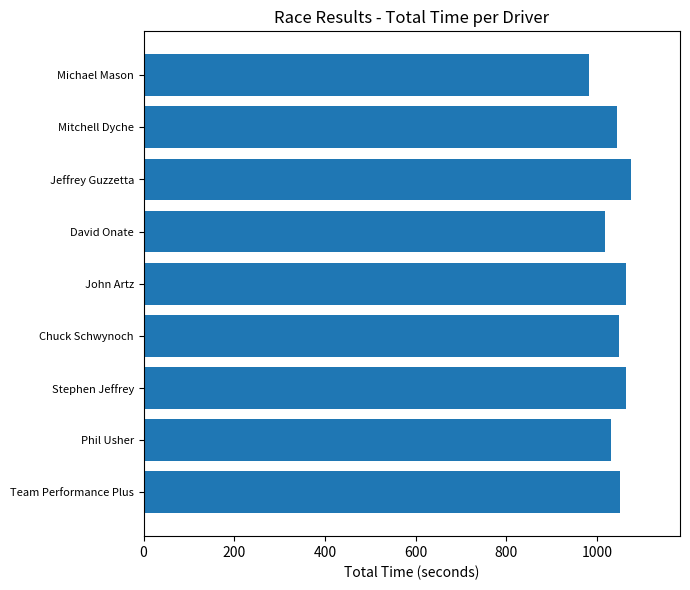

The chart shows a value of 982.4 at Michael Mason. True or false?

True